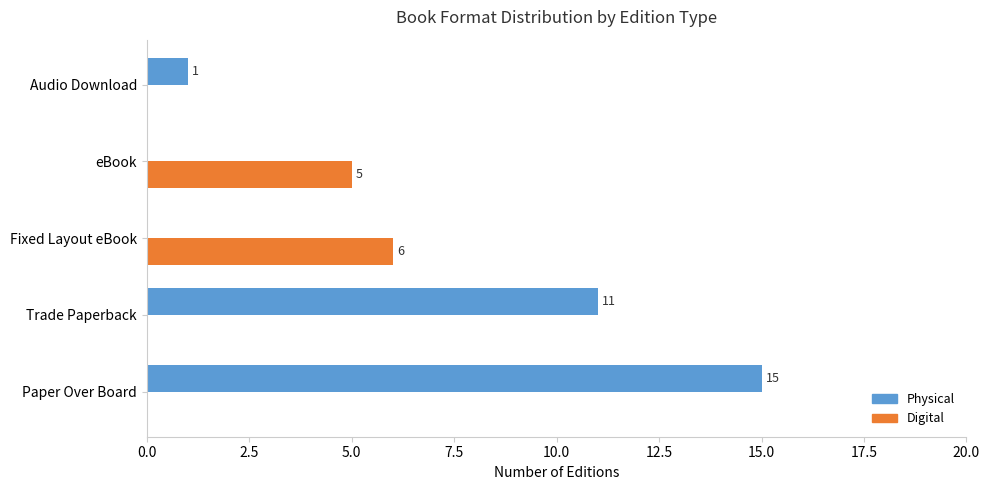

True or false: Physical has a value of 11 at Trade Paperback.

True